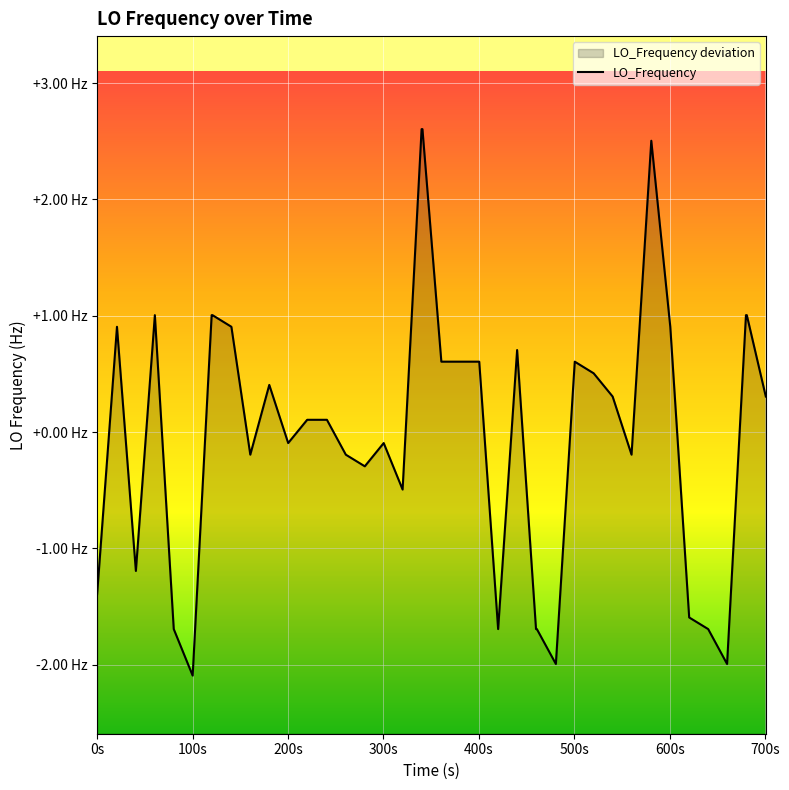

What is the greatest value displayed?

2.6